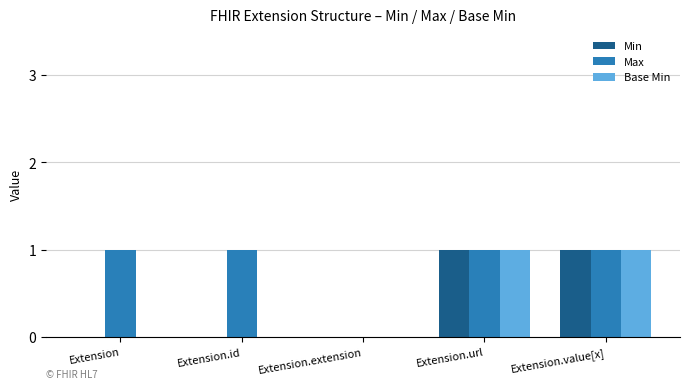

Reading right to left, what are all the values shown in this chart?

Min: Extension.value[x]=1	Extension.url=1	Extension.extension=0	Extension.id=0	Extension=0
Max: Extension.value[x]=1	Extension.url=1	Extension.extension=0	Extension.id=1	Extension=1
Base Min: Extension.value[x]=1	Extension.url=1	Extension.extension=0	Extension.id=0	Extension=0